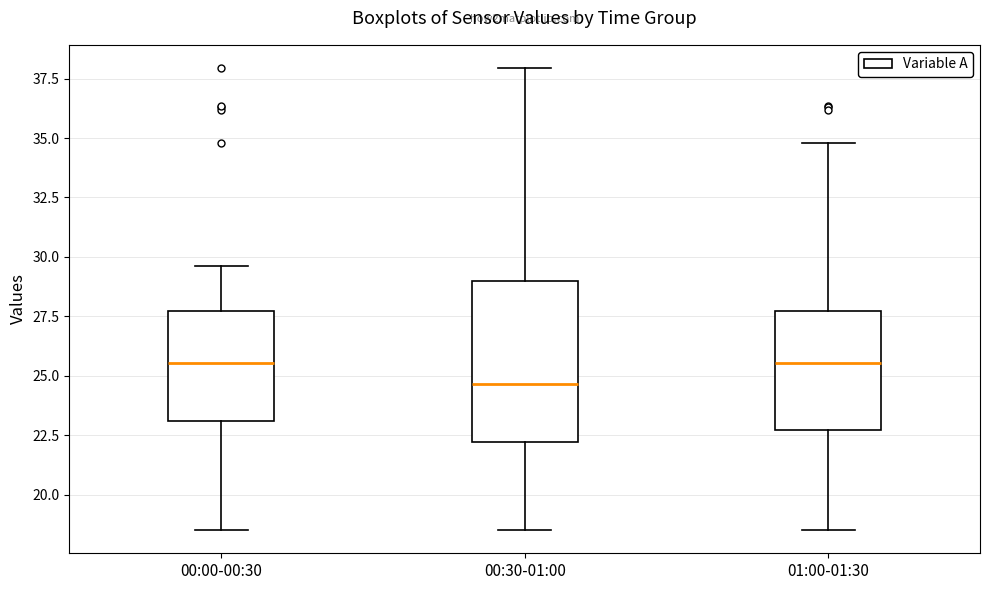

Reading left to right, read every box against the y-axis: the position of its median line, the range the box covers, and the ends of its whiskers. The values are not printed on the chart, so give them approximately, as read against the axis.

00:00-00:30: median 25.5, box 23.0 to 27.5, whiskers 18.5 to 29.5
00:30-01:00: median 24.5, box 22.0 to 29.0, whiskers 18.5 to 38.0
01:00-01:30: median 25.5, box 22.5 to 27.5, whiskers 18.5 to 35.0